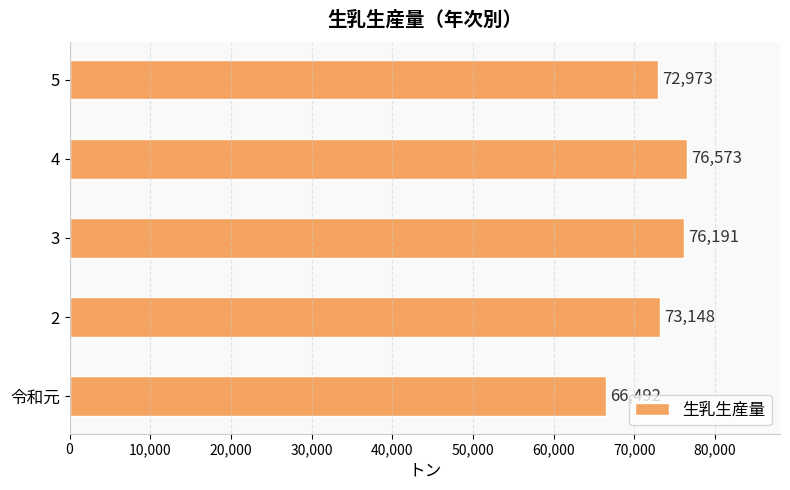

What is the ratio of the value at 4 to the value at 2?

1.0